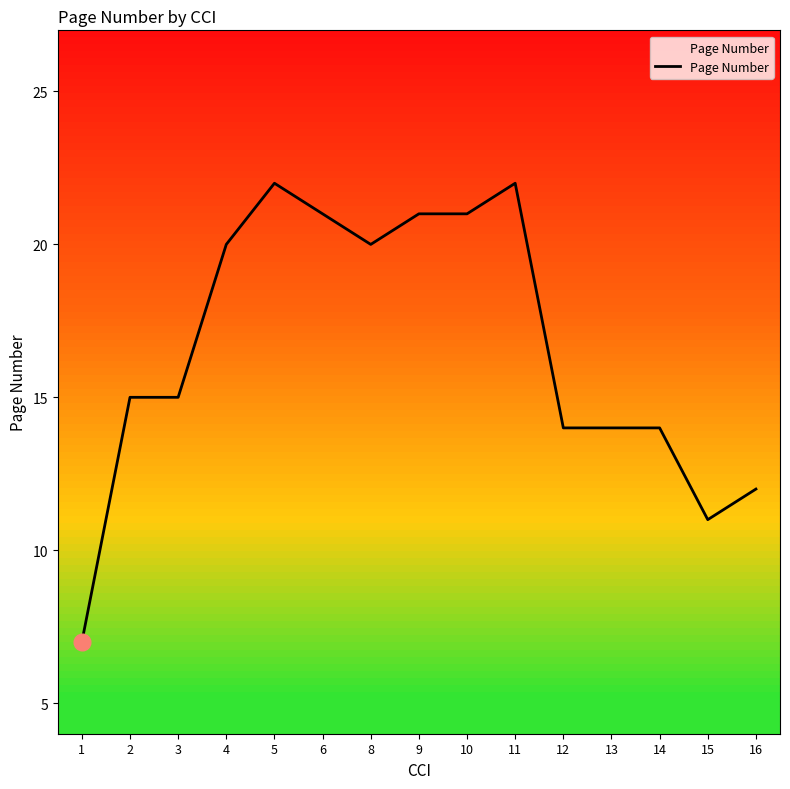

Which has a higher value, 5 or 9?

5